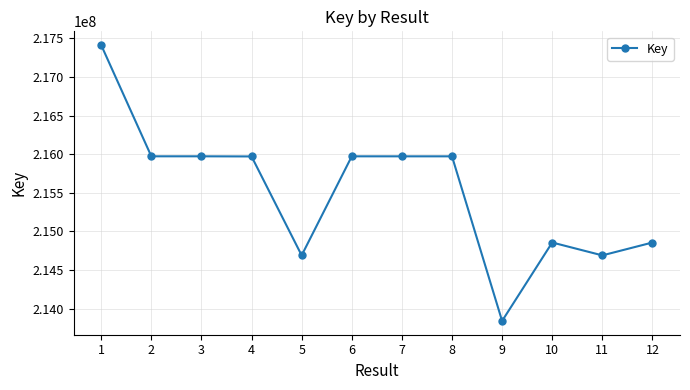

Between 11 and 6, which is larger?

6